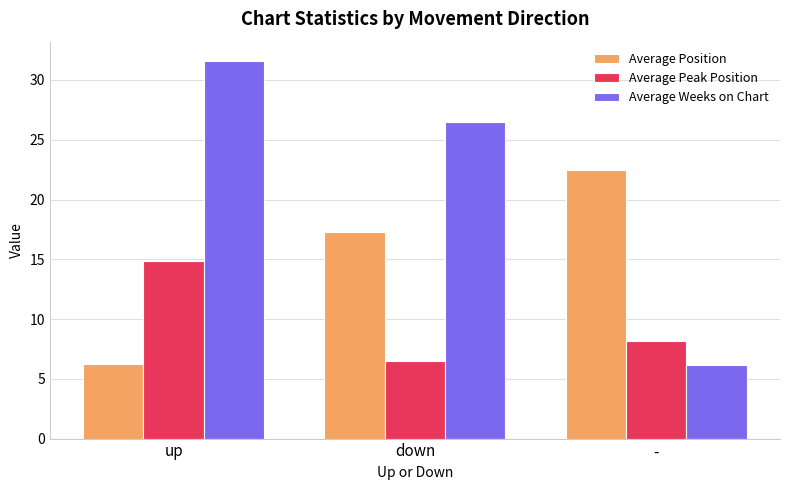

How many groups of bars are there?

3